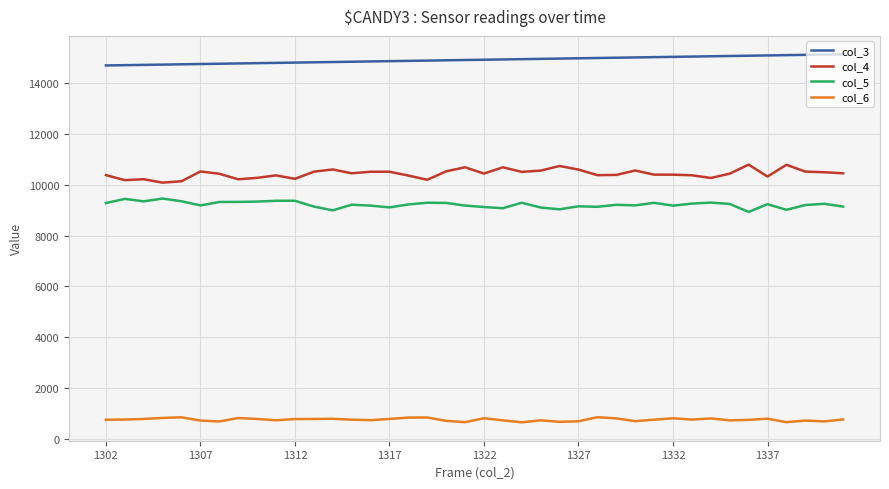

Which series has the largest total across all categories?

col_3